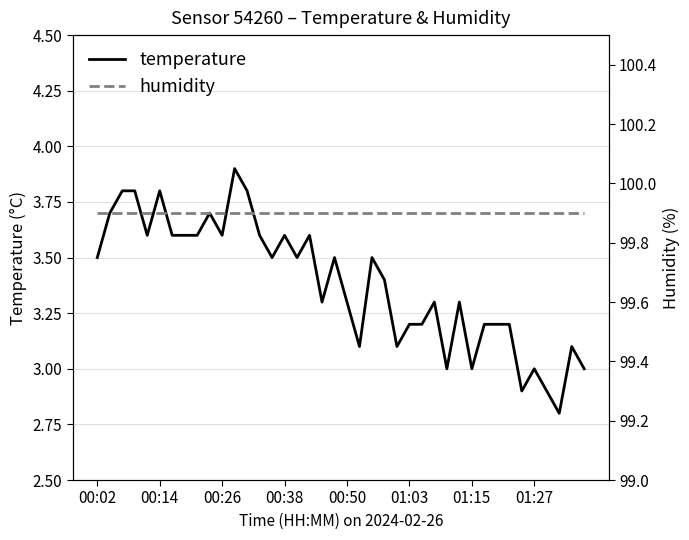

Rank the series by their average value, from highest to lowest.

humidity, temperature